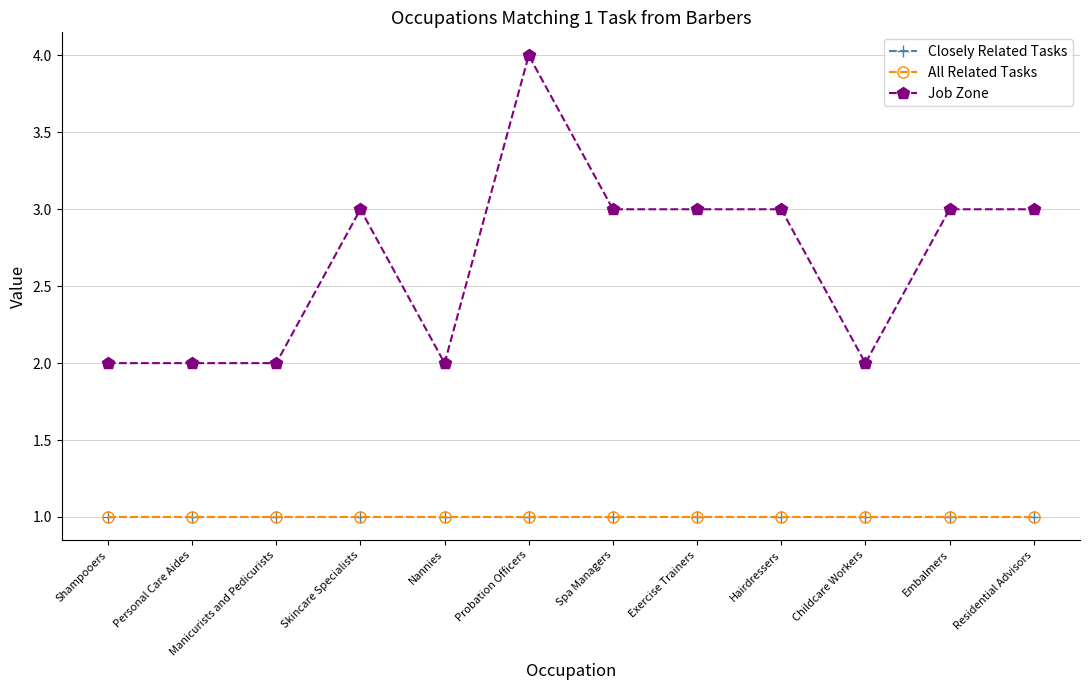

True or false: All Related Tasks and Closely Related Tasks cross at least once.

False